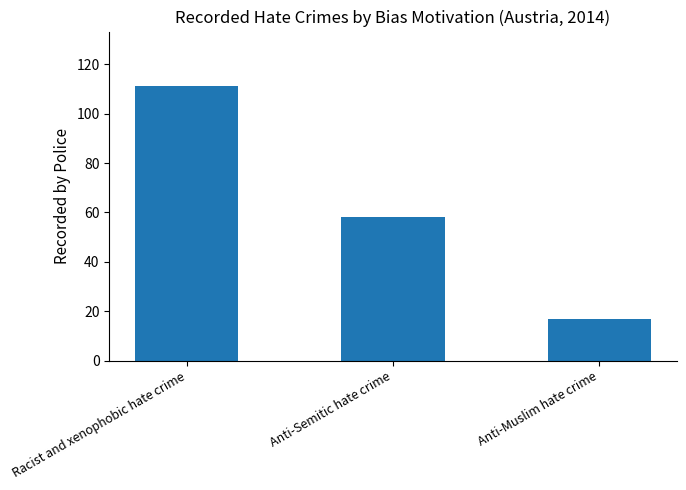

Does the chart contain stacked bars?

No